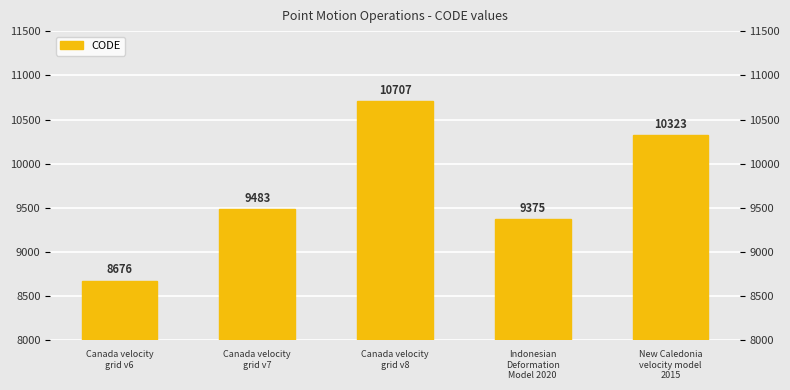

Is it true that the value at New Caledonia
velocity model
2015 is 3927?

False